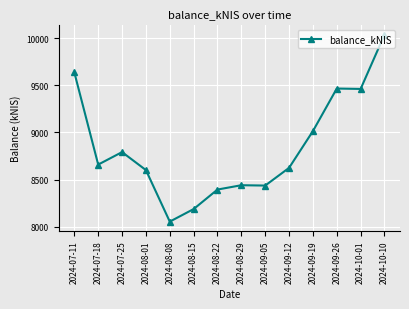

What is the change in value from 2024-08-29 to 2024-09-19?

+574.9